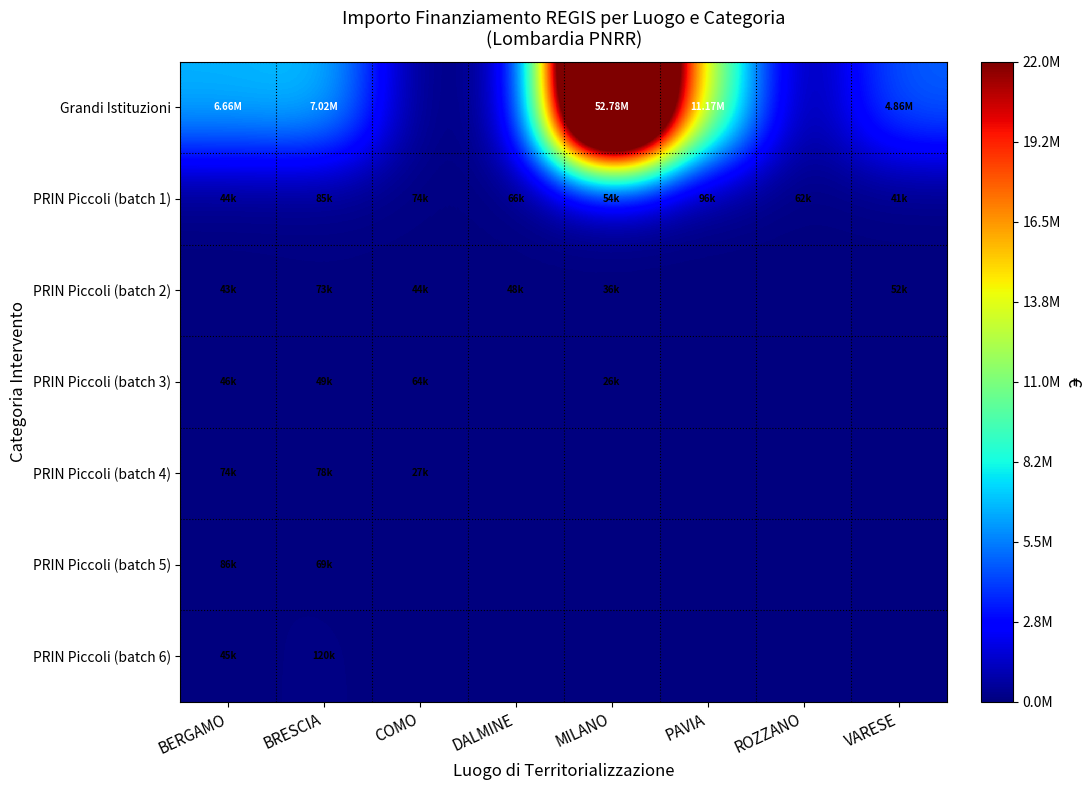

Which series has the widest spread of values?

Grandi Istituzioni